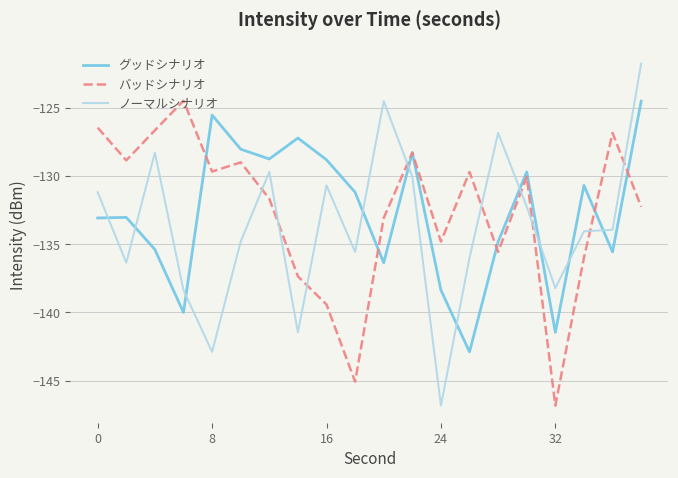

Which series has the largest range (max minus min)?

ノーマルシナリオ